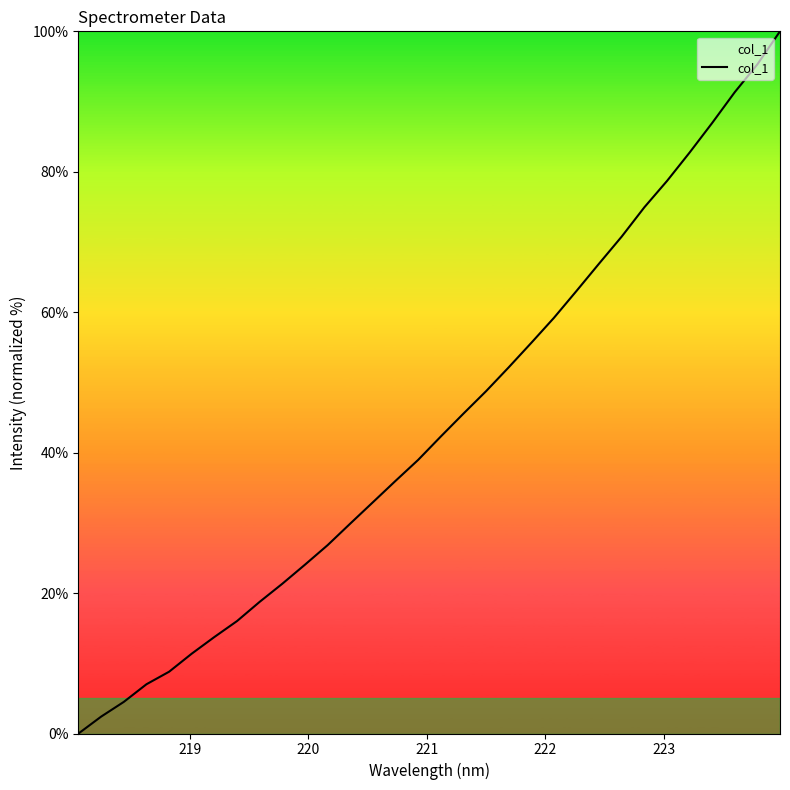

What is the greatest value displayed?

100.0